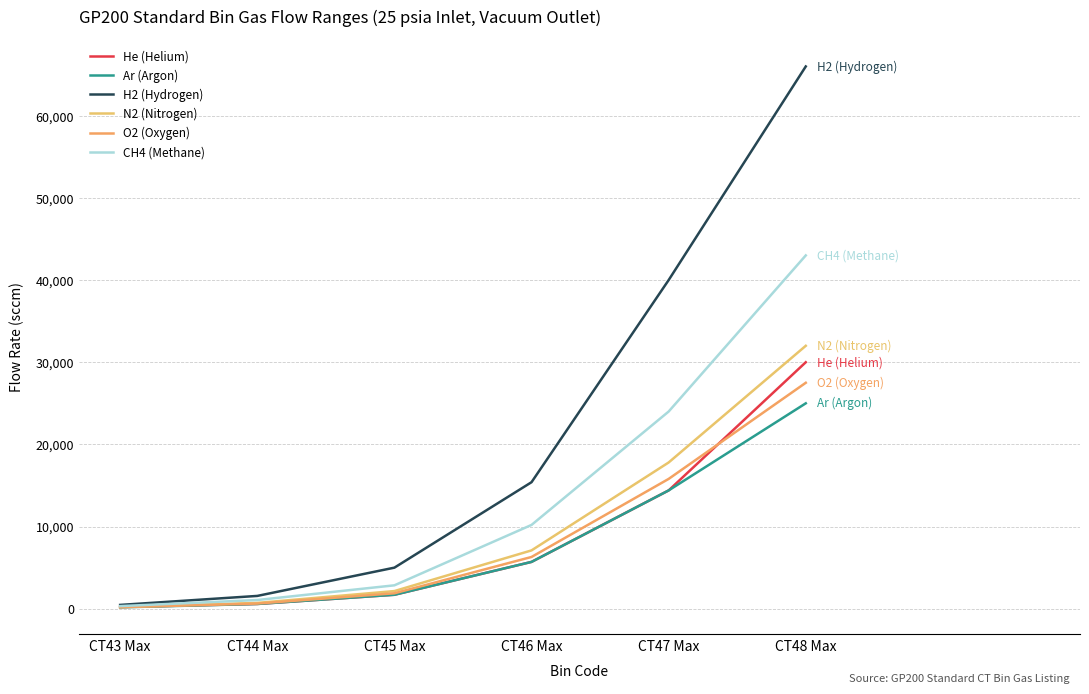

Which has a higher value, CT47 Max or CT45 Max?

CT47 Max